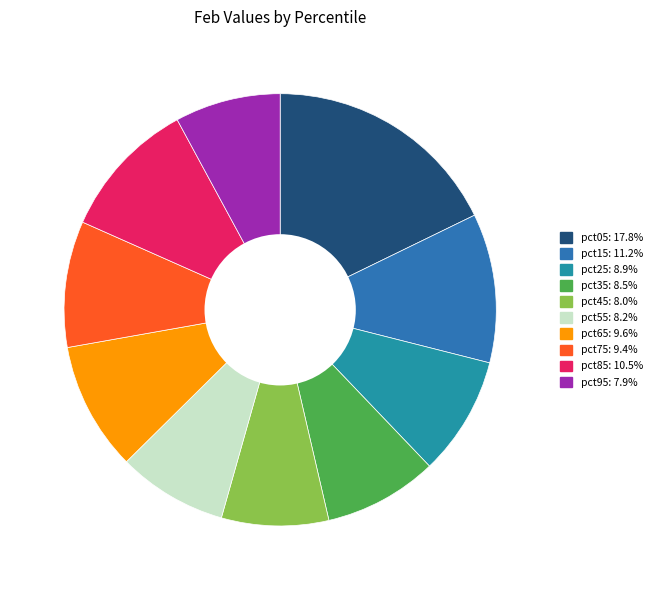

True or false: pct15 accounts for 21% of the total.

False